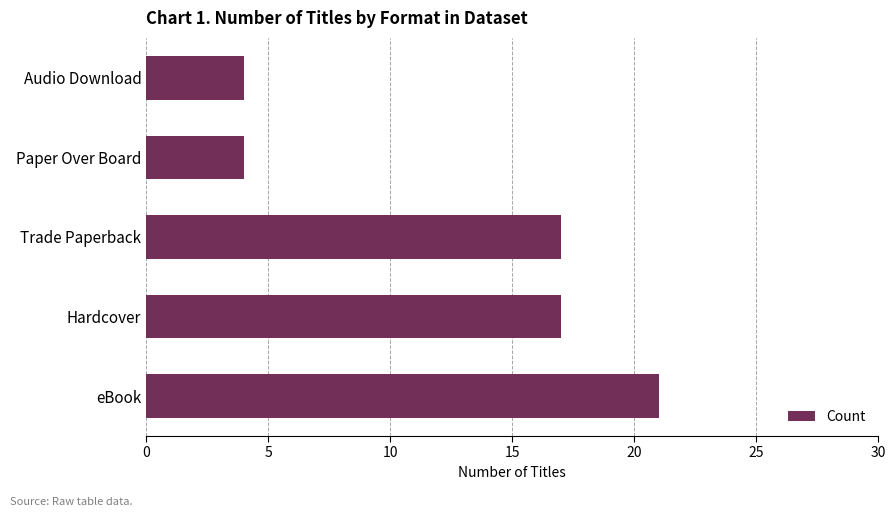

The chart shows a value of 21 at eBook. True or false?

True